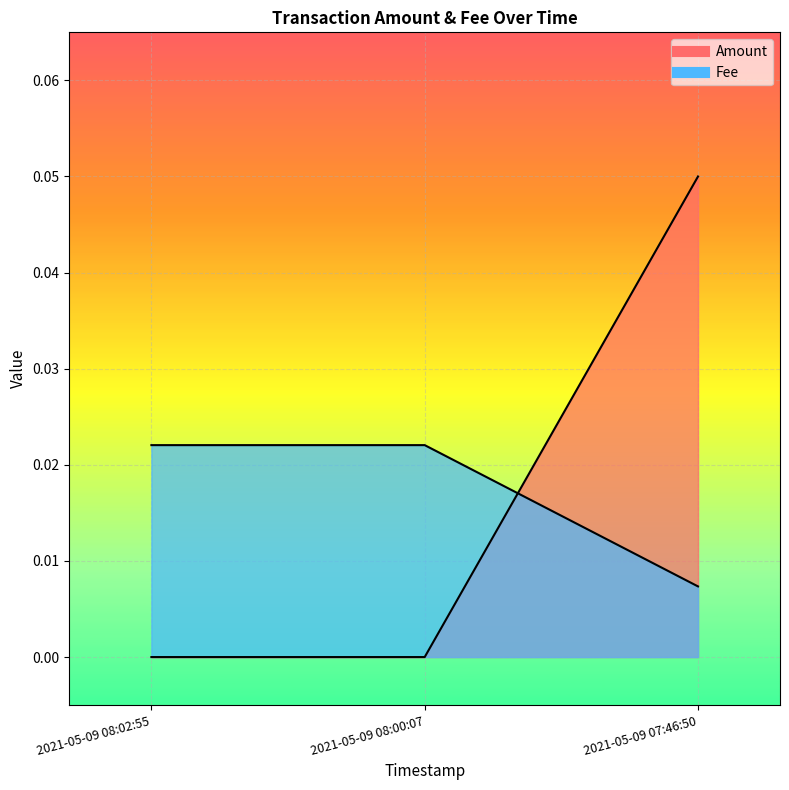

True or false: Fee has a value of 0.0 at 2021-05-09 08:00:07.

True